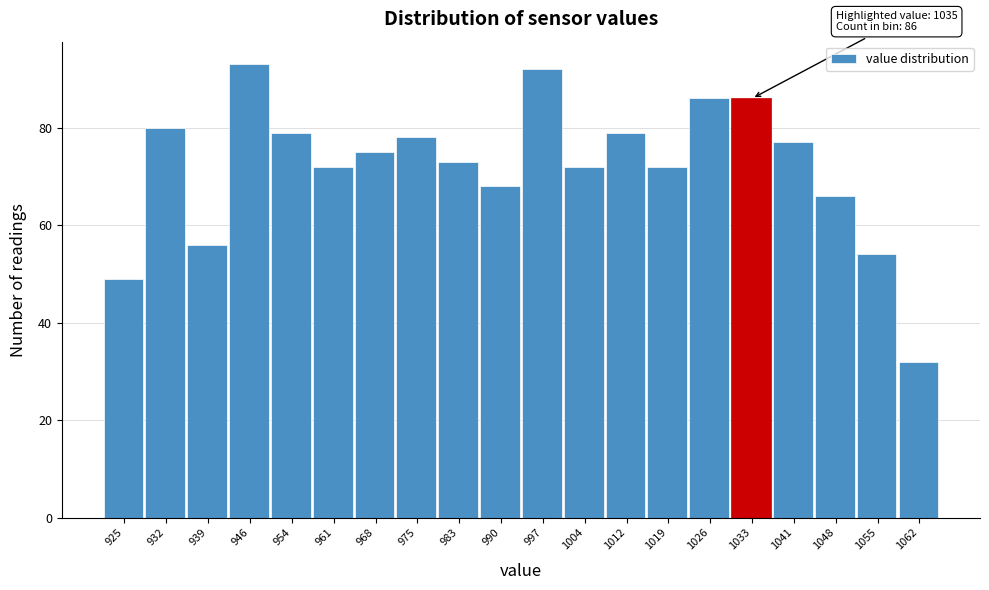

Reading right to left, extract all data points from this chart.

1062=32	1055=54	1048=66	1041=77	1033=86	1026=86	1019=72	1012=79	1004=72	997=92	990=68	983=73	975=78	968=75	961=72	954=79	946=93	939=56	932=80	925=49